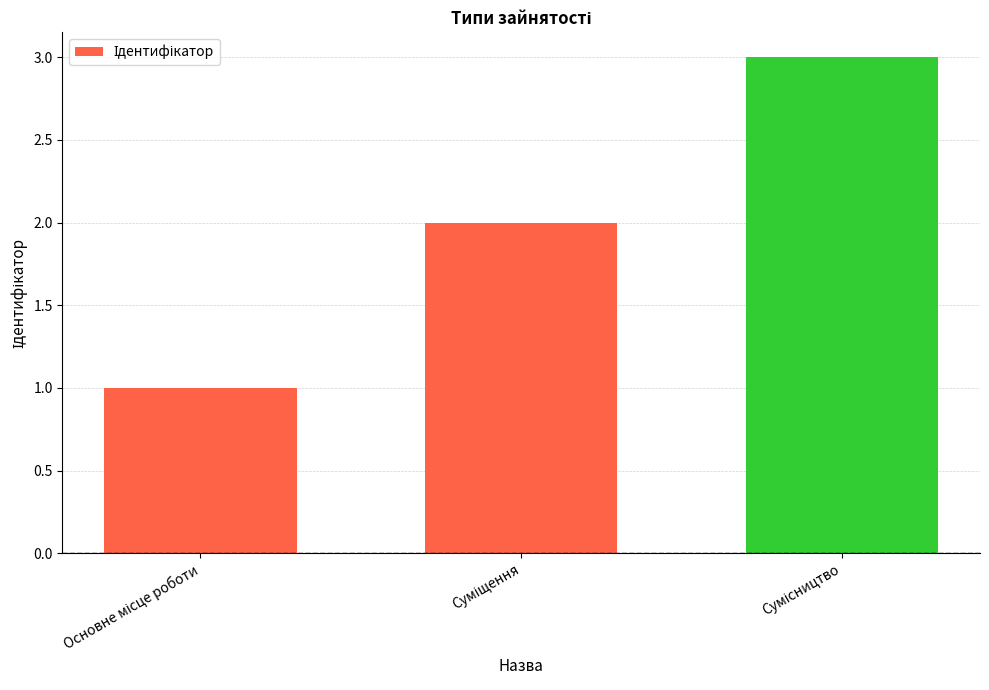

What is the sum of all values?

6